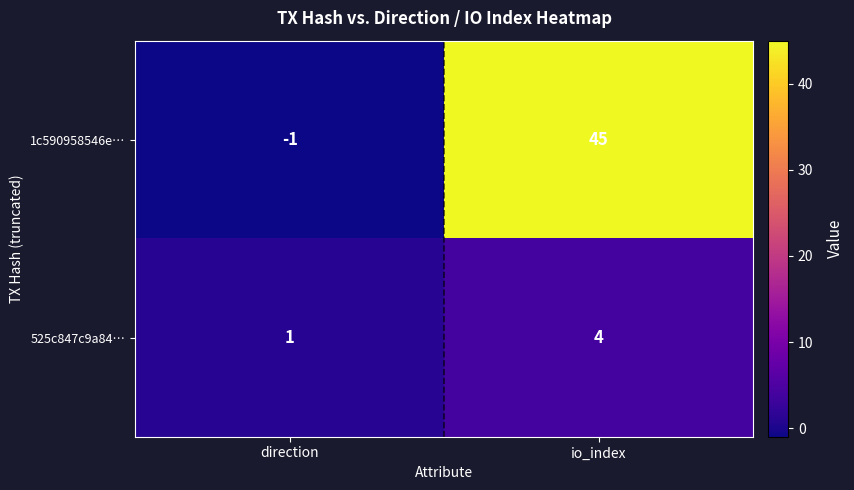

What is the difference between the 1c590958546e… values at direction and io_index?

46